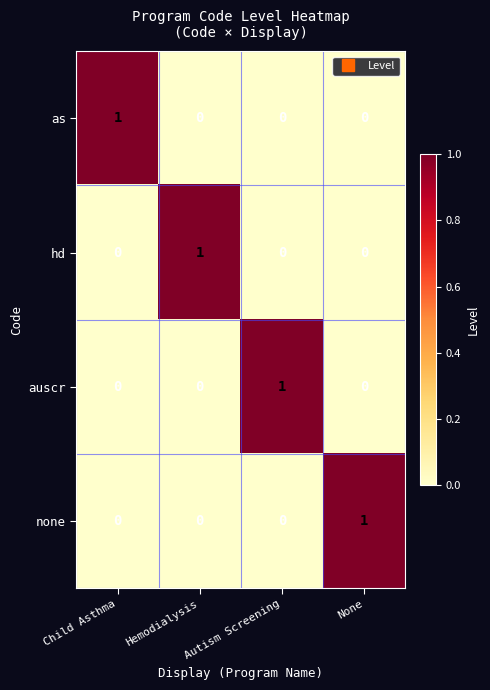

The as series shows 0 at Autism Screening. True or false?

True